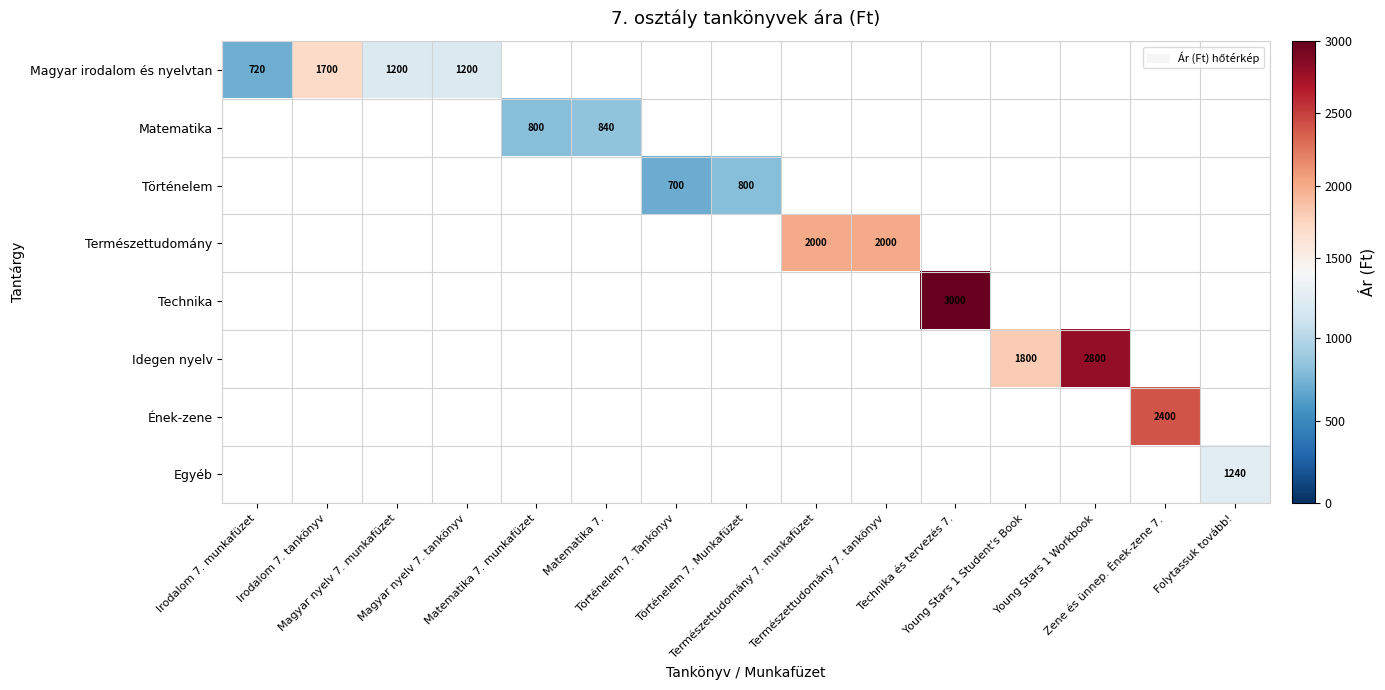

Which series has the largest total across all categories?

Magyar irodalom és nyelvtan